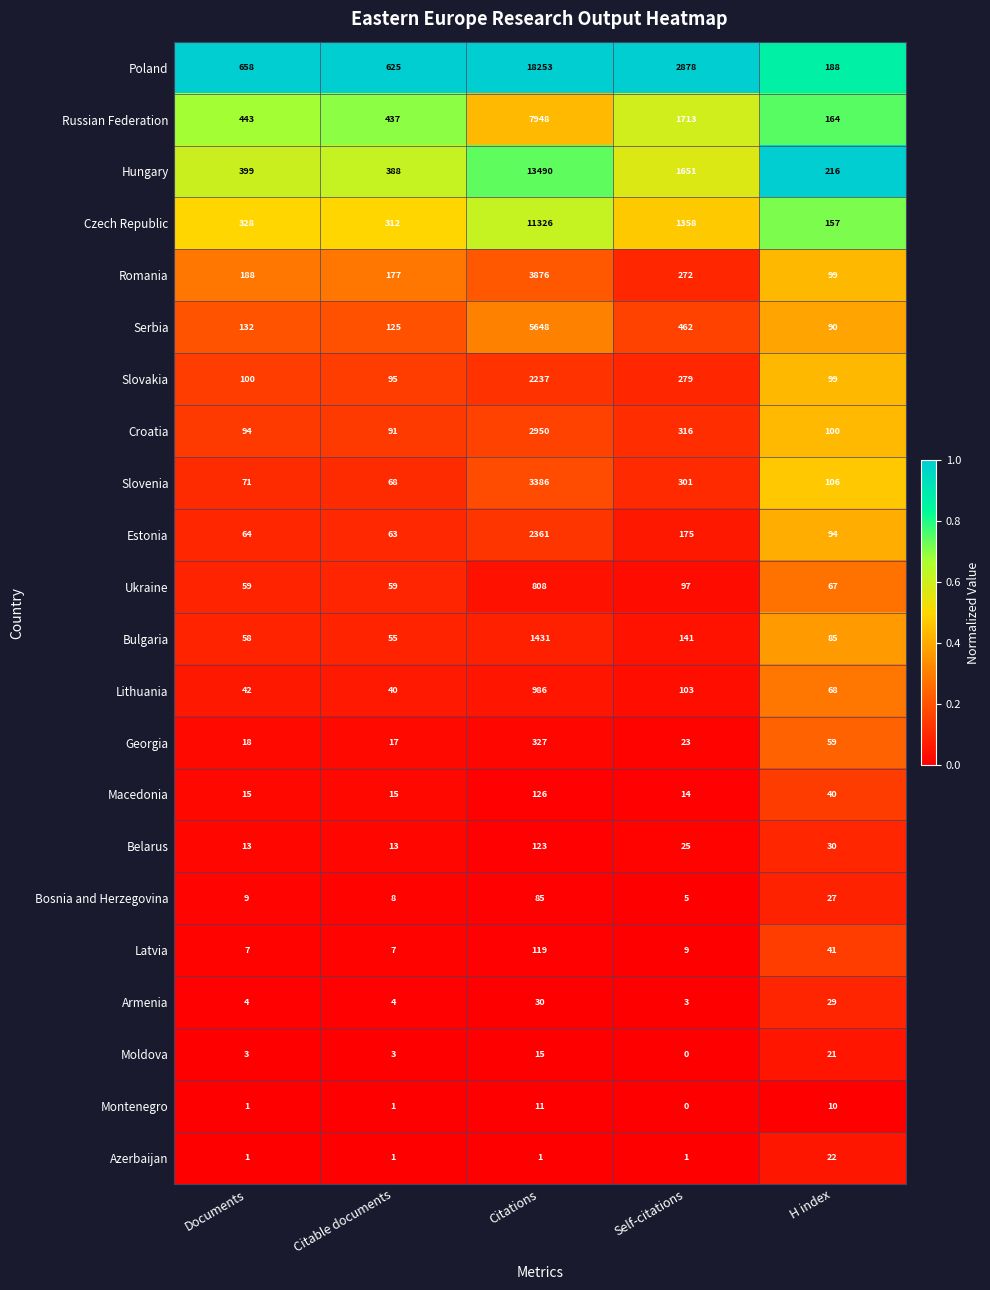

Read the Romania value at Citations, to the nearest 10.

3880